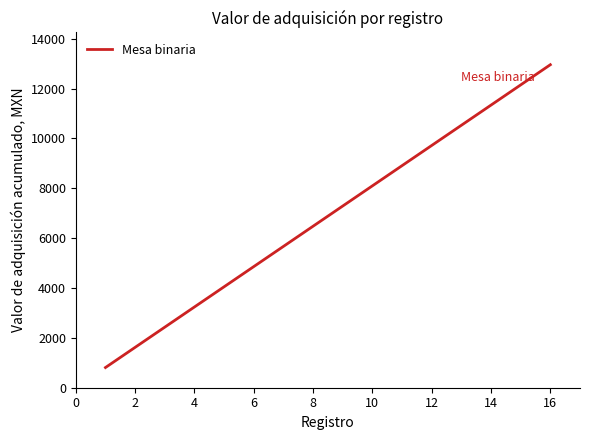

What is the difference between the second highest and minimum values?

11335.5